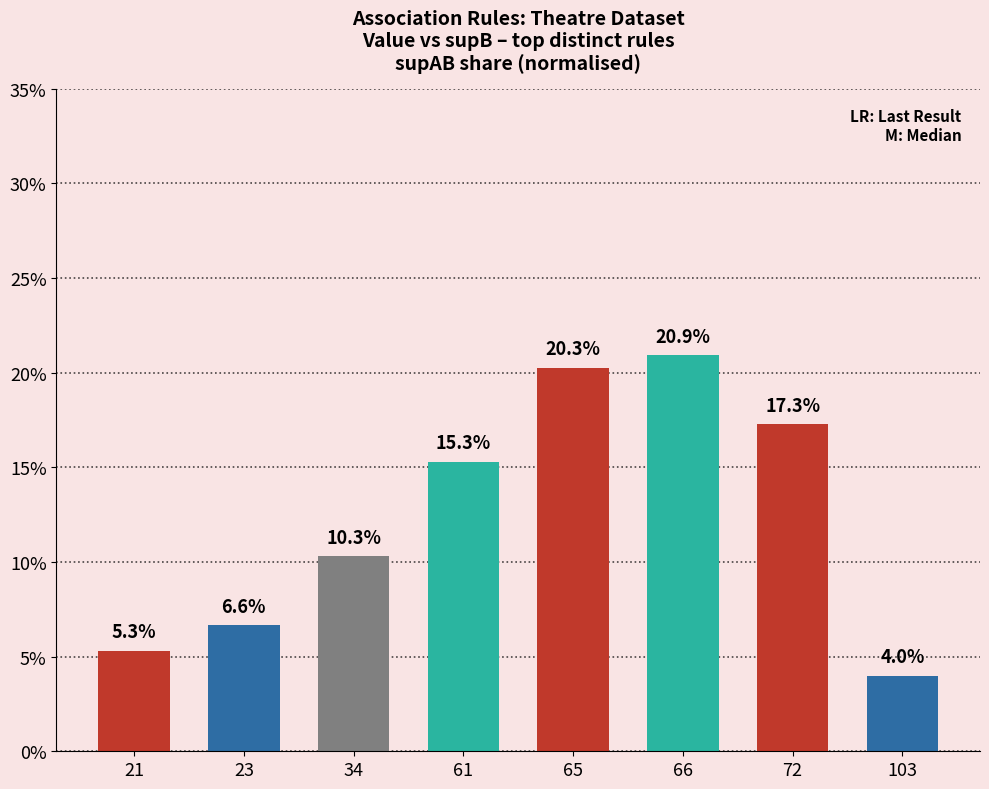

How many categories are shown in the chart?

8